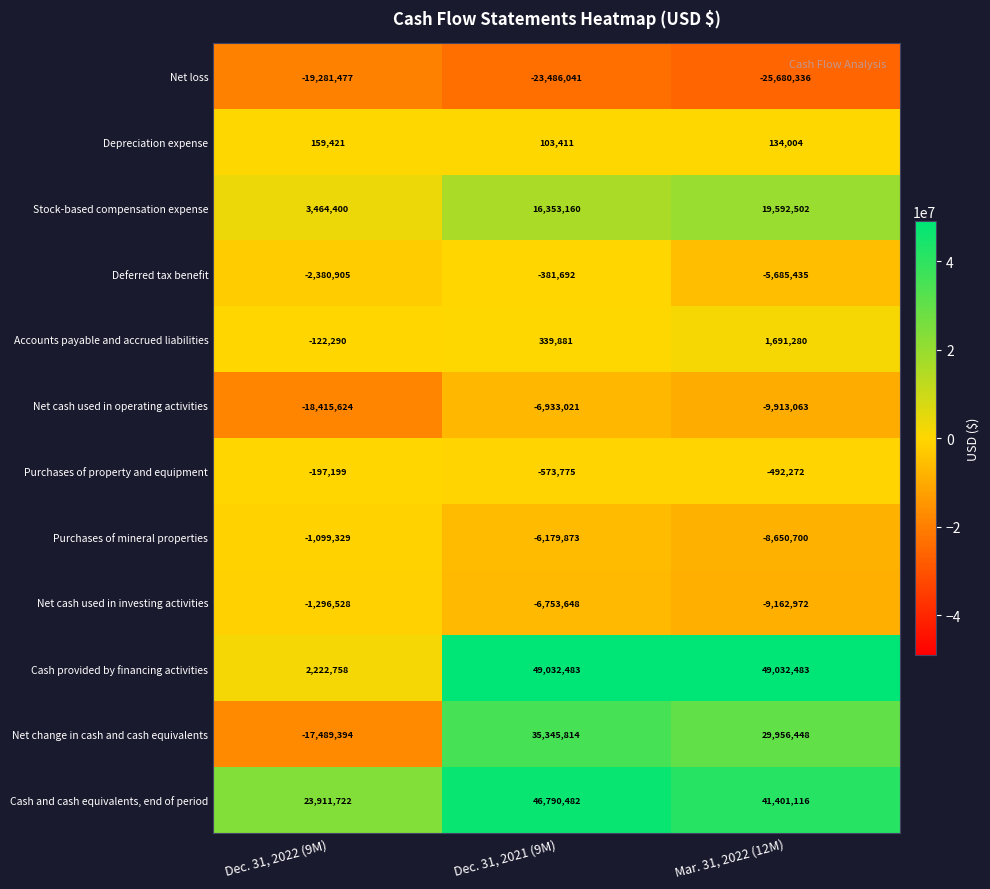

What is the total value across all series at Dec. 31, 2021 (9M)?

103657181